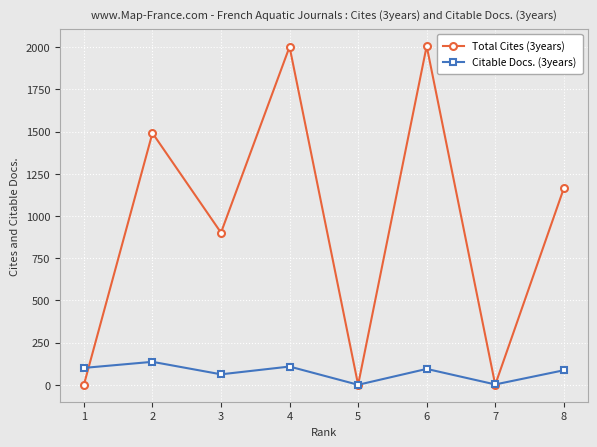

Does the chart have visible grid lines?

Yes